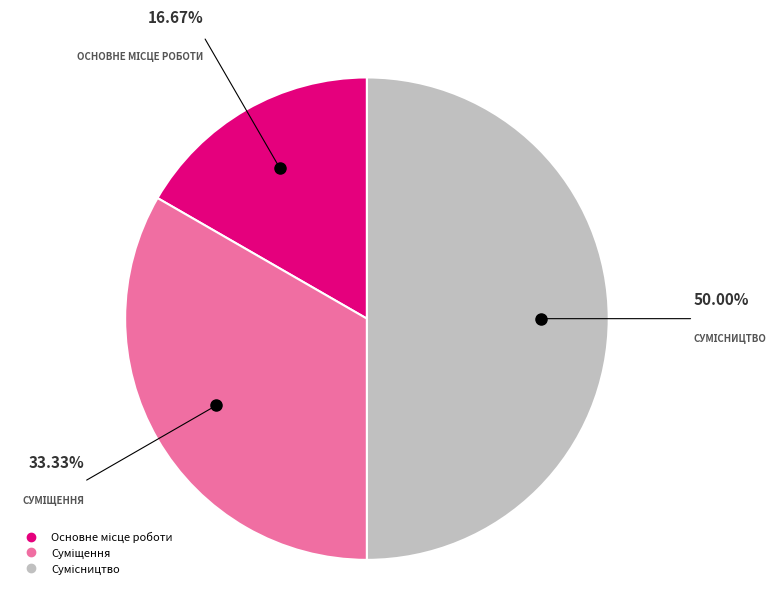

Count the number of slices in the pie.

3